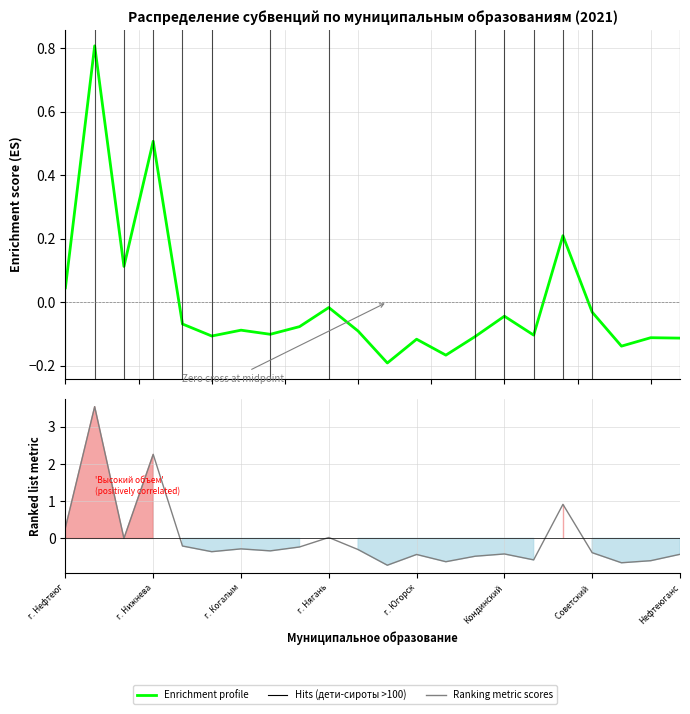

How many values are below zero?

17